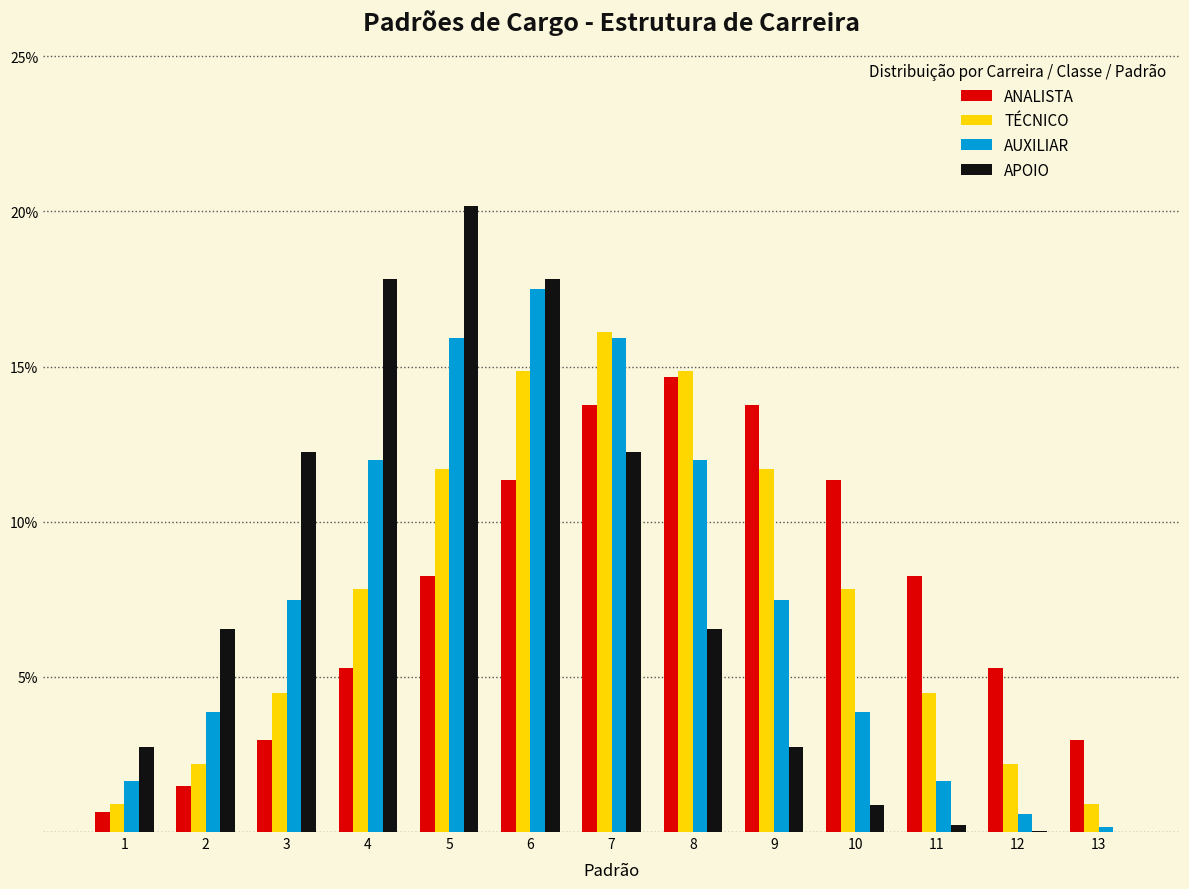

Is the value of APOIO at 6 greater than the value of AUXILIAR at 5?

Yes